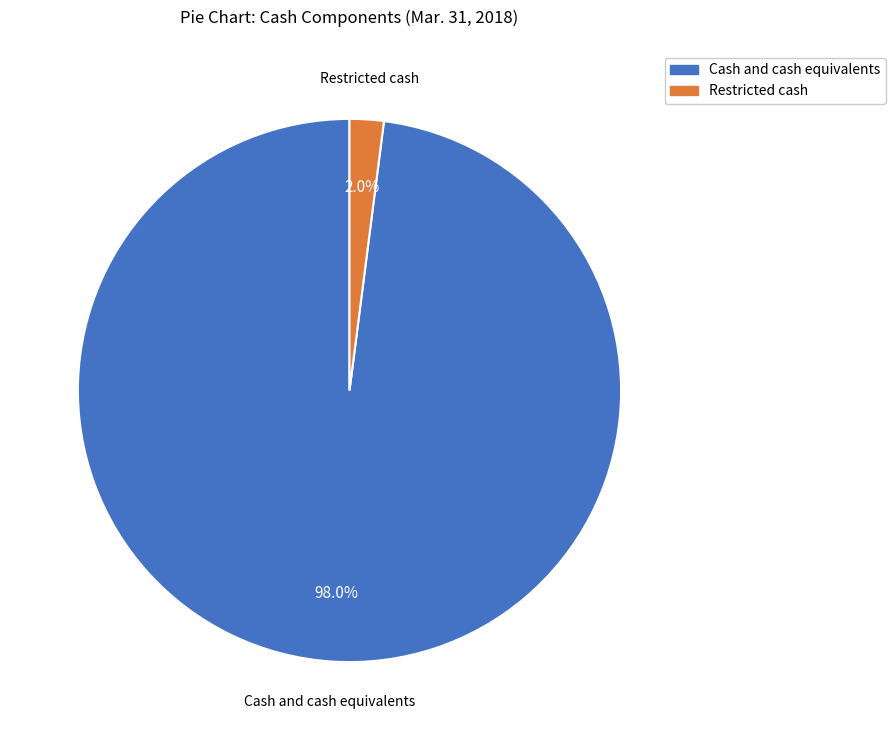

What is the largest slice in the pie chart?

Cash and cash equivalents